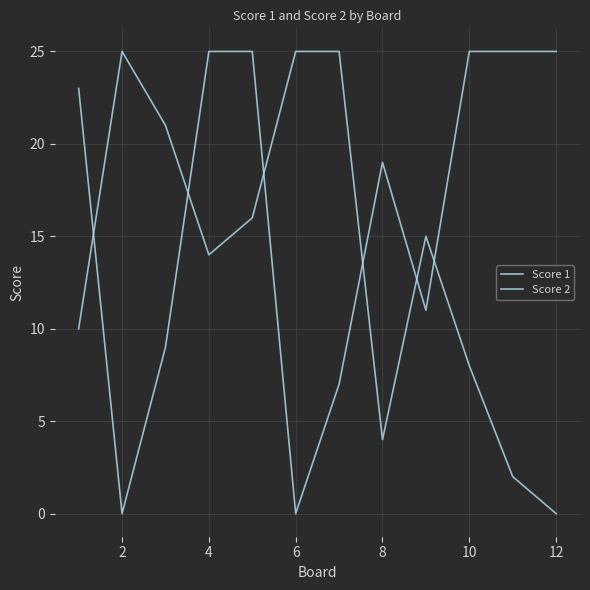

How many lines are shown in the chart?

2